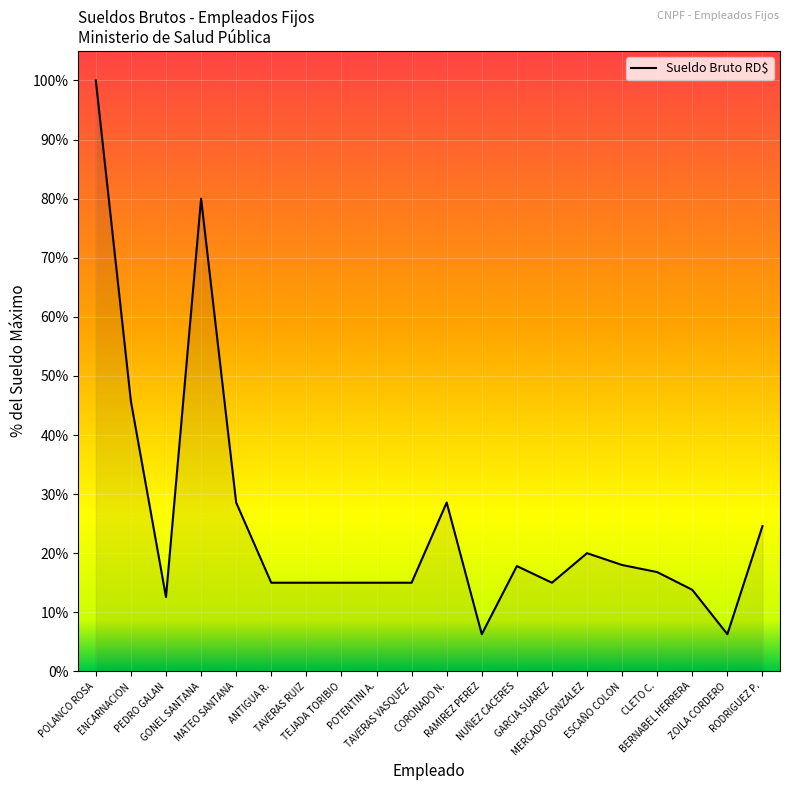

Approximately how many times larger is the value at RAMIREZ PEREZ compared to PEDRO GALAN?

0.5